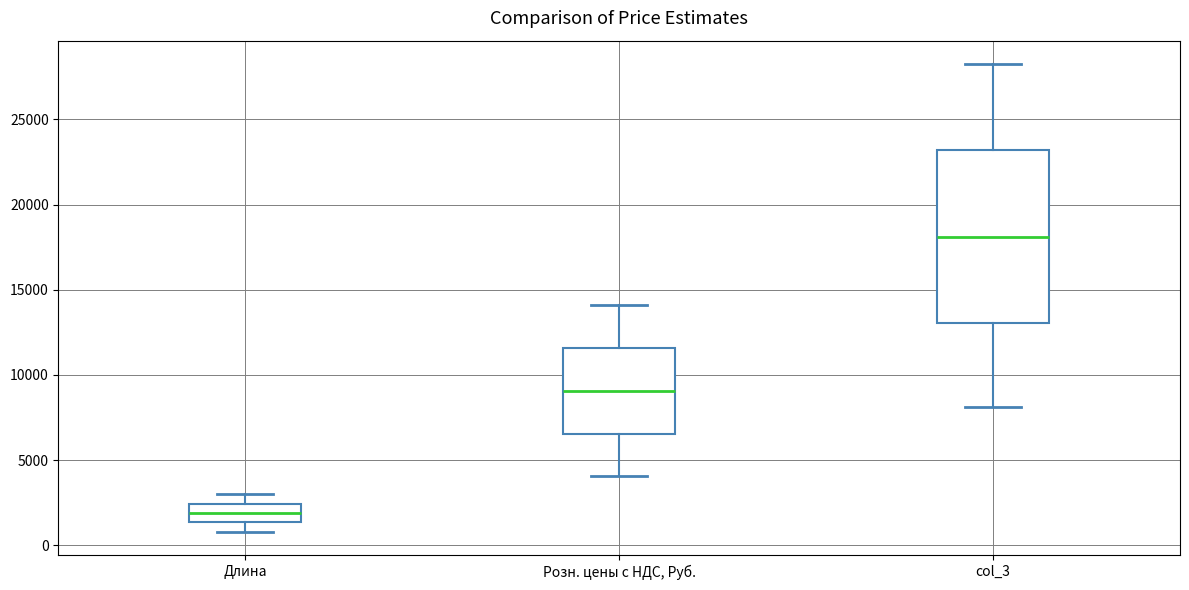

Which box has the lowest median line?

Длина